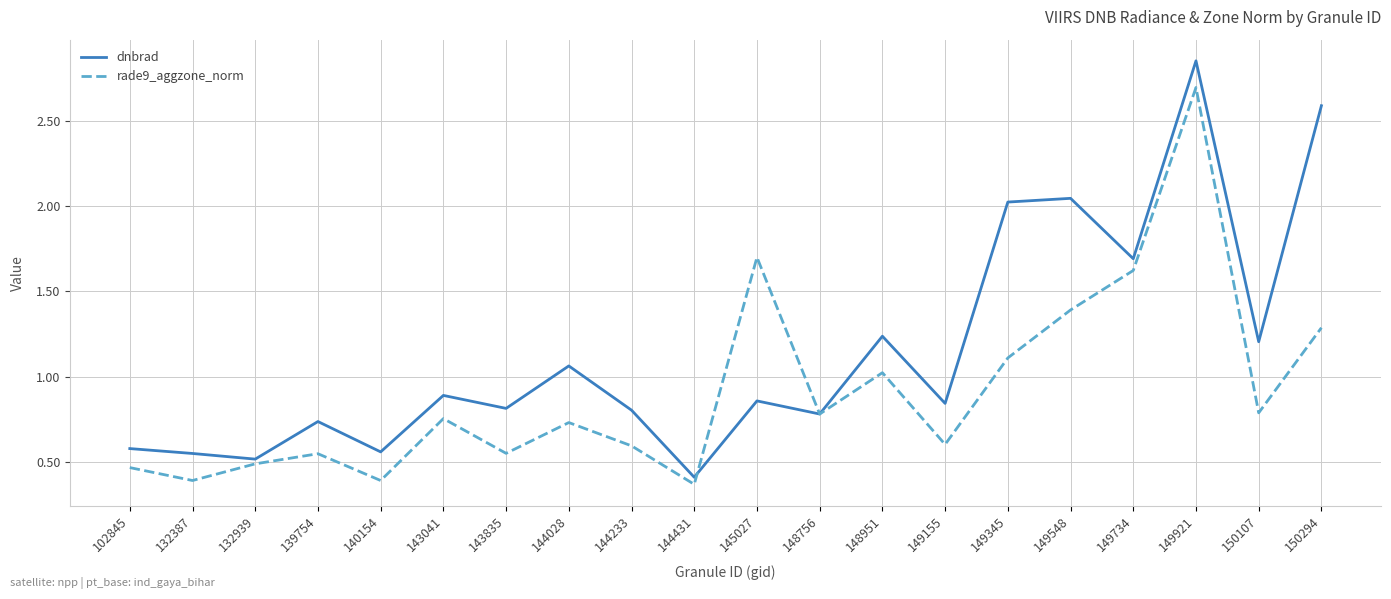

List the series in order of their overall mean, lowest first.

rade9_aggzone_norm, dnbrad